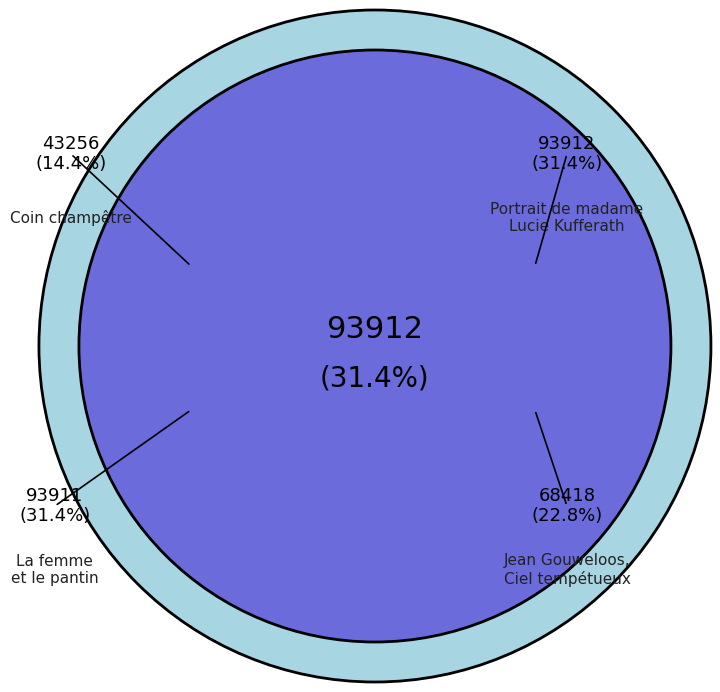

To the nearest percent, what is the difference between the Jean Gouweloos, Ciel tempétueux and La femme et le pantin slice percentages?

9%